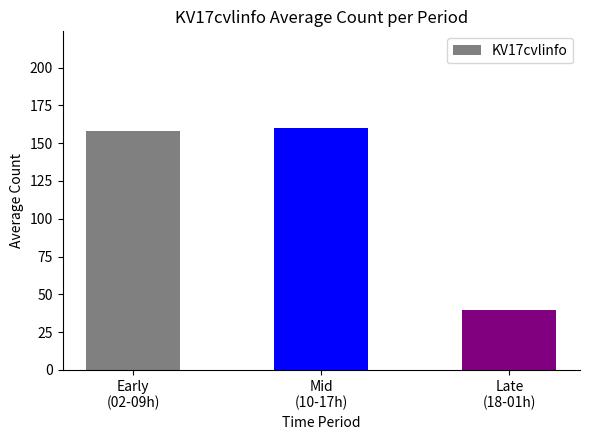

True or false: the data shows 158.1 at Early
(02-09h).

True